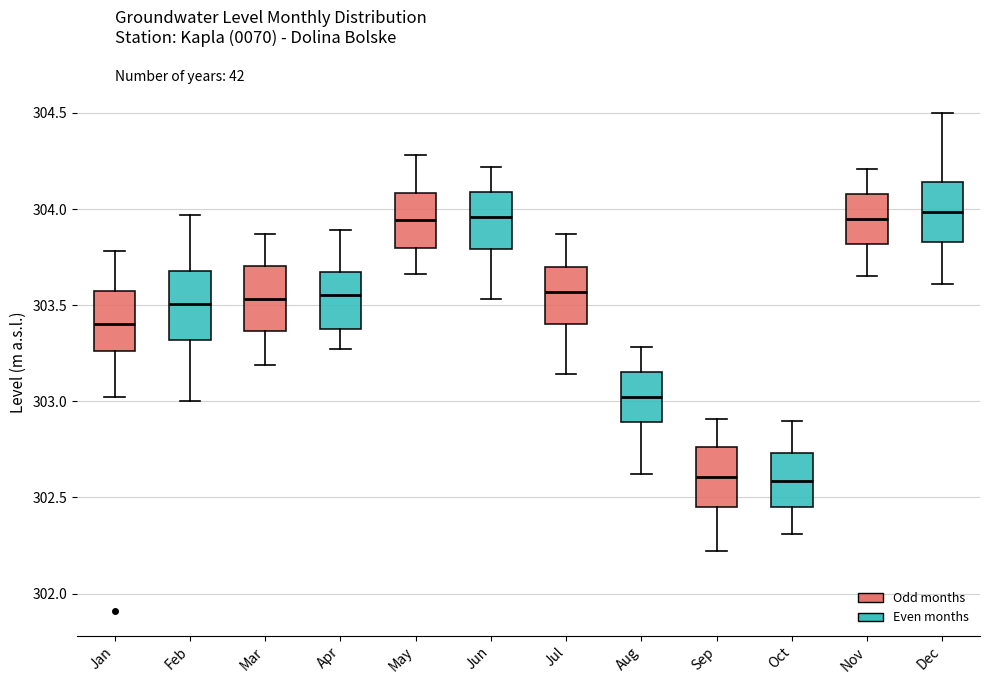

Reading left to right, read every box against the y-axis: the position of its median line, the range the box covers, and the ends of its whiskers. The values are not printed on the chart, so give them approximately, as read against the axis.

Jan: median 303.40, box 303.25 to 303.55, whiskers 303.00 to 303.80
Feb: median 303.50, box 303.30 to 303.70, whiskers 303.00 to 303.95
Mar: median 303.55, box 303.35 to 303.70, whiskers 303.20 to 303.85
Apr: median 303.55, box 303.40 to 303.65, whiskers 303.25 to 303.90
May: median 303.95, box 303.80 to 304.10, whiskers 303.65 to 304.30
Jun: median 303.95, box 303.80 to 304.10, whiskers 303.55 to 304.20
Jul: median 303.55, box 303.40 to 303.70, whiskers 303.15 to 303.85
Aug: median 303.00, box 302.90 to 303.15, whiskers 302.60 to 303.30
Sep: median 302.60, box 302.45 to 302.75, whiskers 302.20 to 302.90
Oct: median 302.60, box 302.45 to 302.75, whiskers 302.30 to 302.90
Nov: median 303.95, box 303.80 to 304.10, whiskers 303.65 to 304.20
Dec: median 304.00, box 303.85 to 304.15, whiskers 303.60 to 304.50